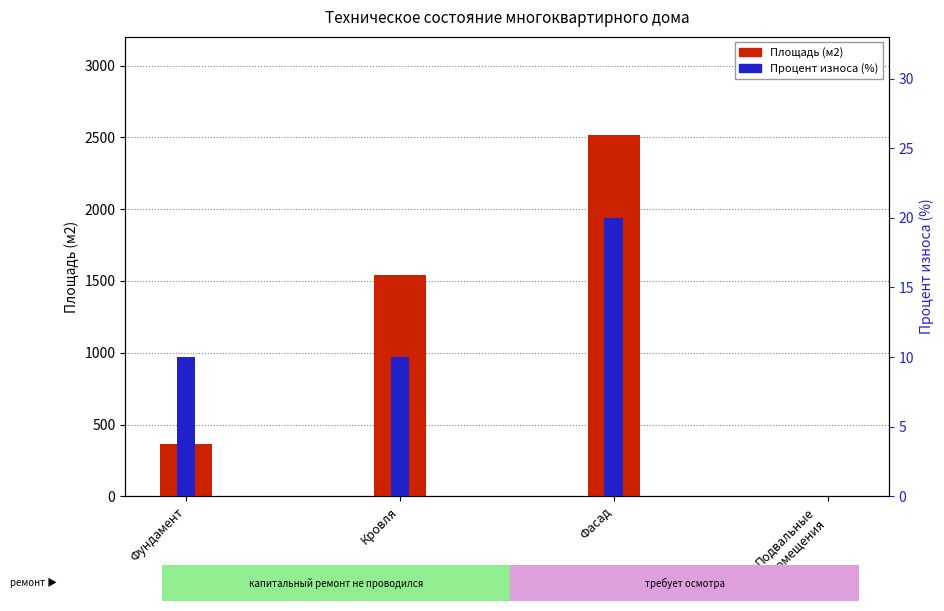

Reading left to right, transcribe all the data shown in this chart.

Площадь (м2): 365	1542	2516	0
Процент износа (%): 10	10	20	0